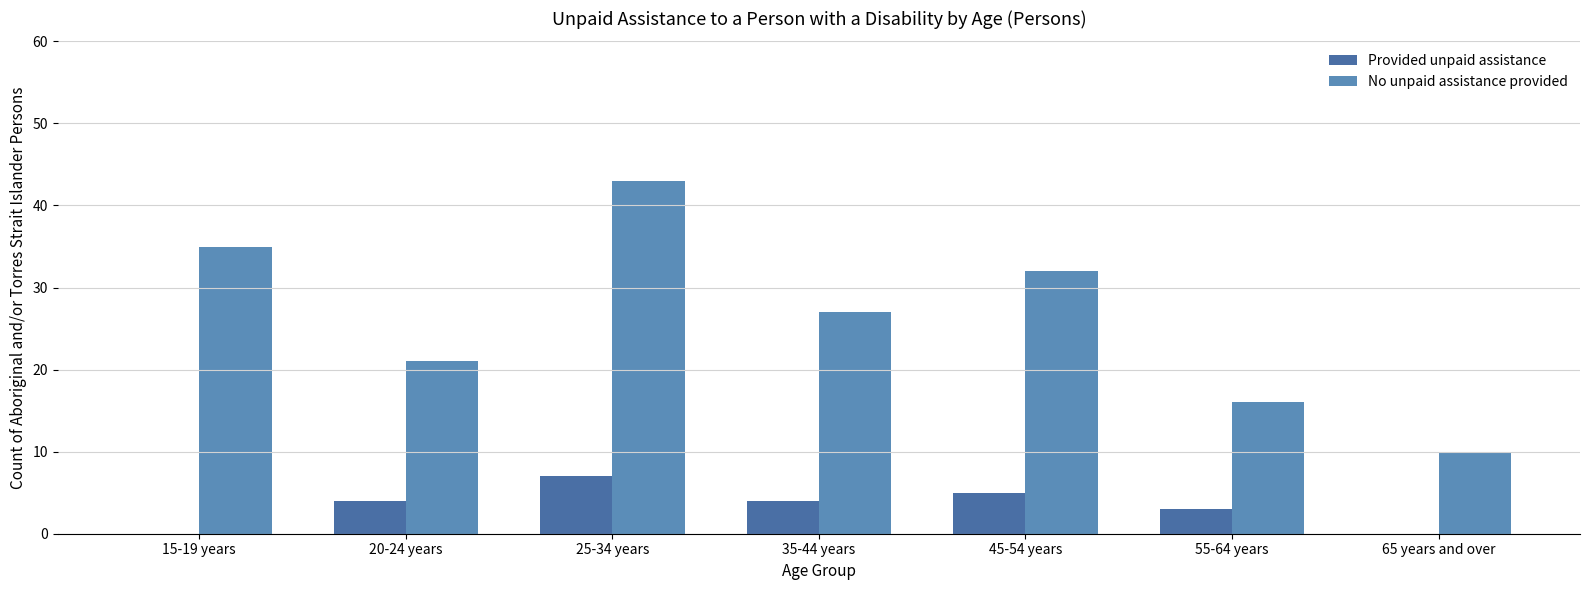

What are all the series names shown in the legend?

Provided unpaid assistance, No unpaid assistance provided